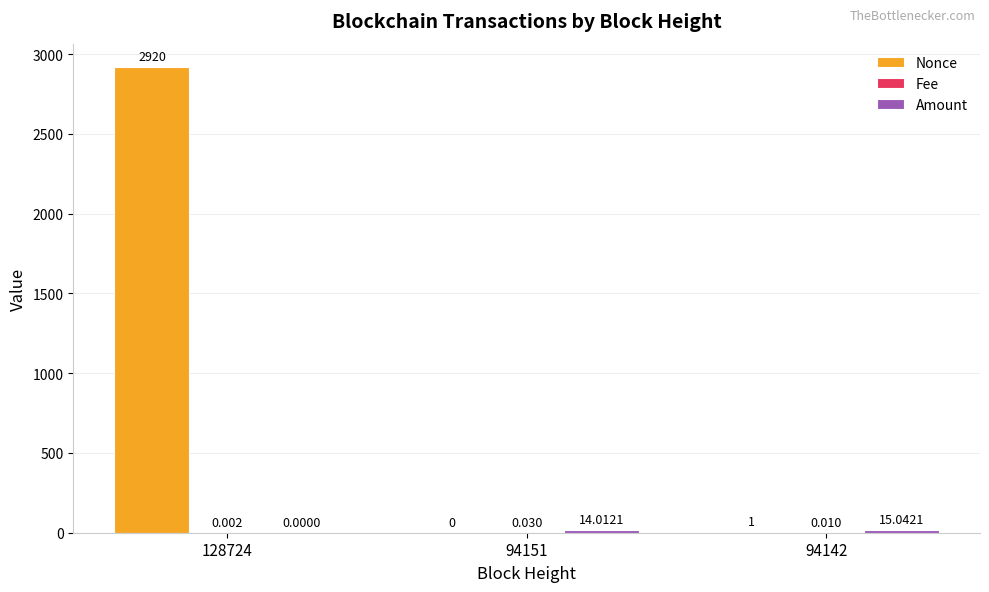

Which series has the largest total across all categories?

Nonce